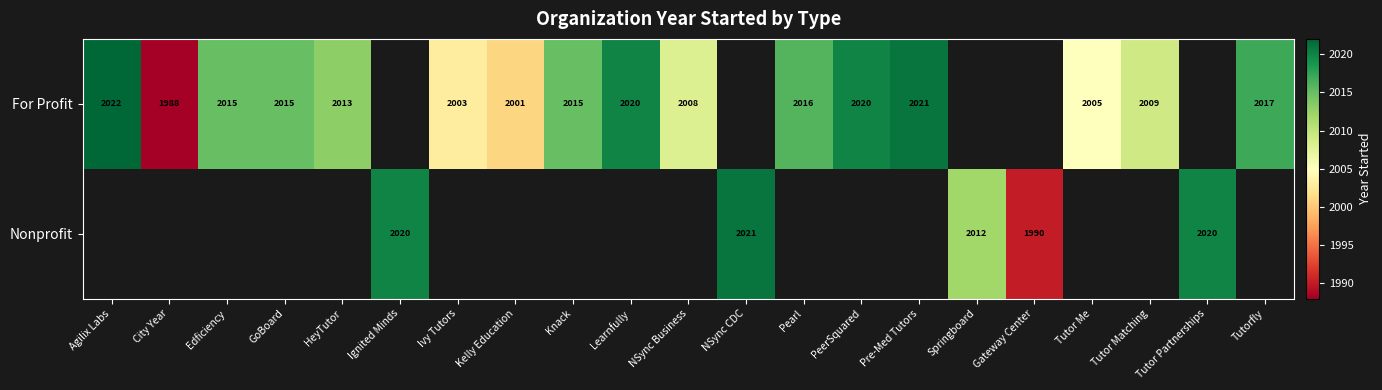

True or false: For Profit has a value of 2003 at Ivy Tutors.

True